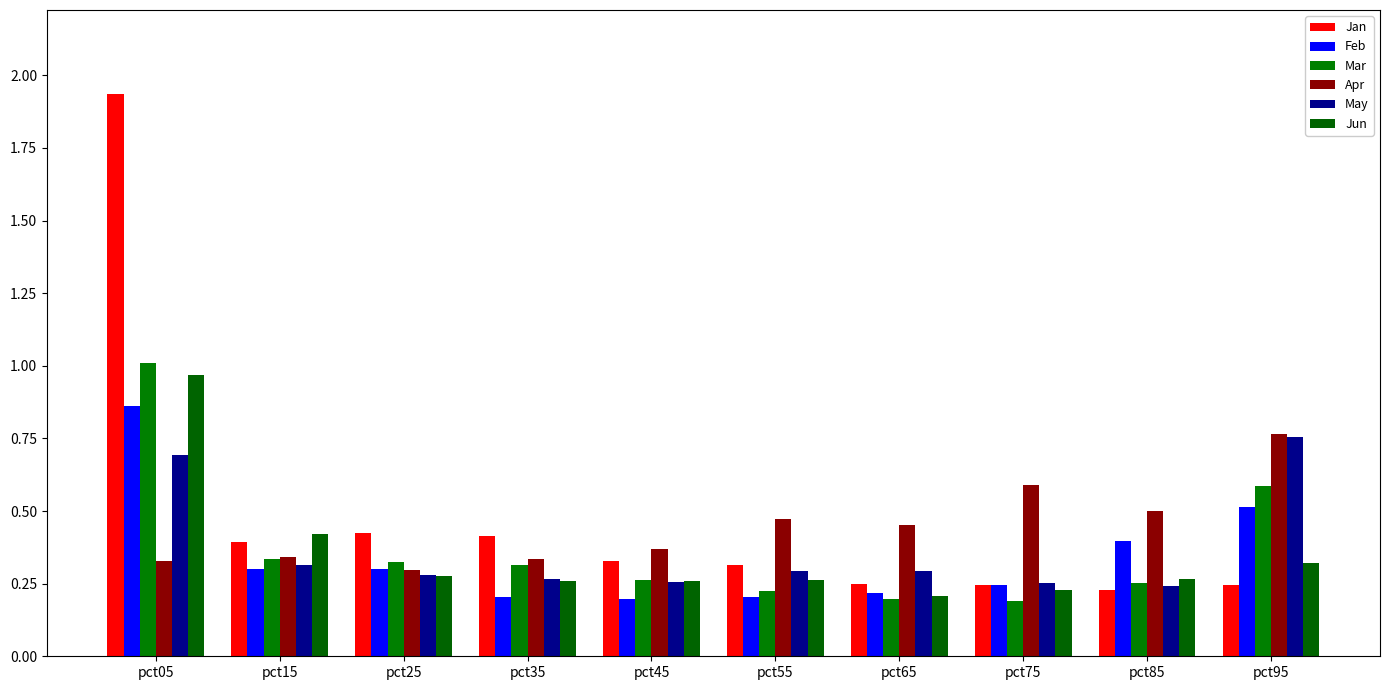

How many categories are shown in the chart?

10